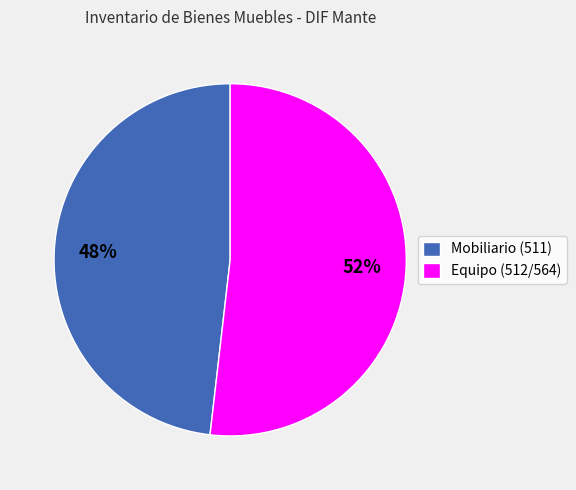

How many segments does this pie chart have?

2